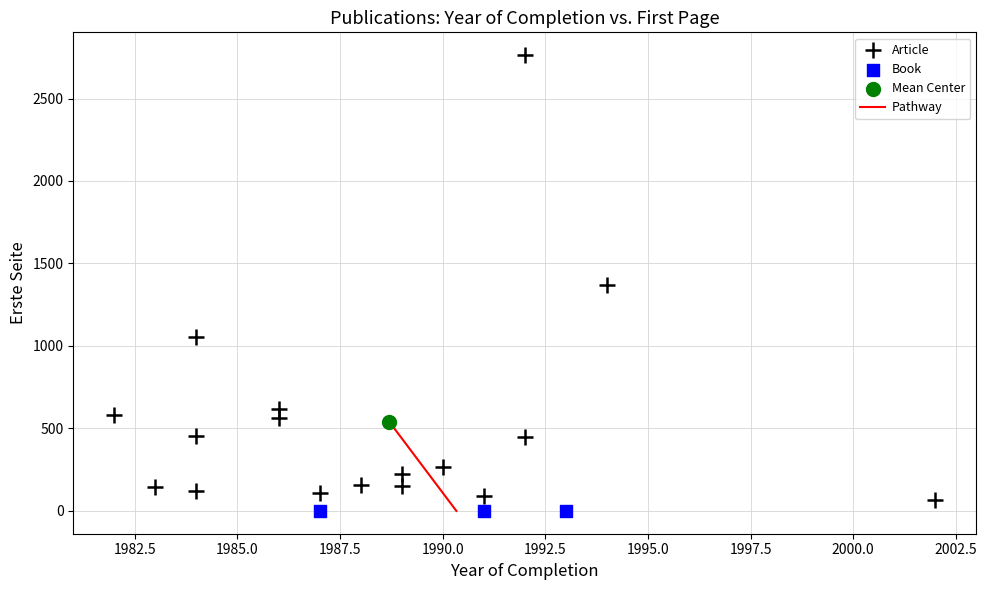

Which series reaches the maximum Y coordinate?

Article